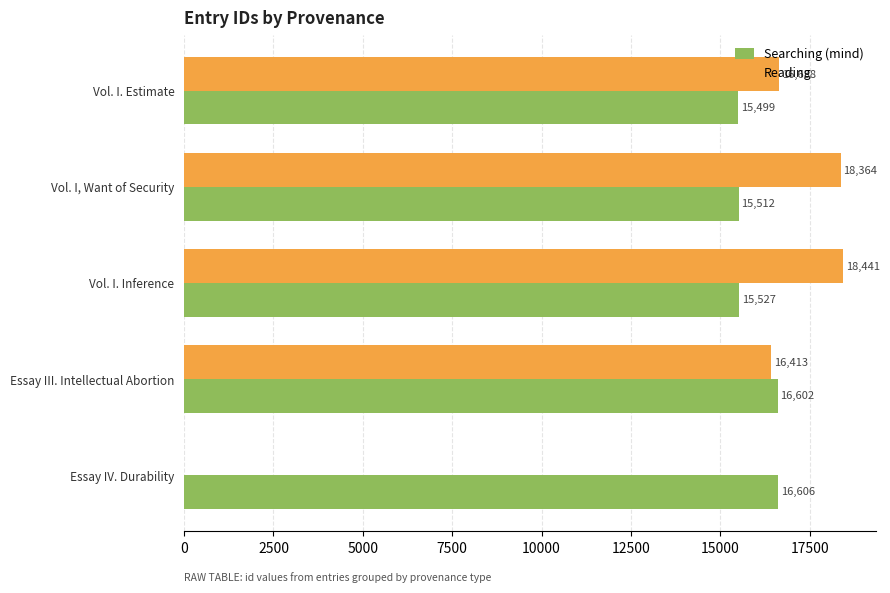

Which series has the widest spread of values?

Reading